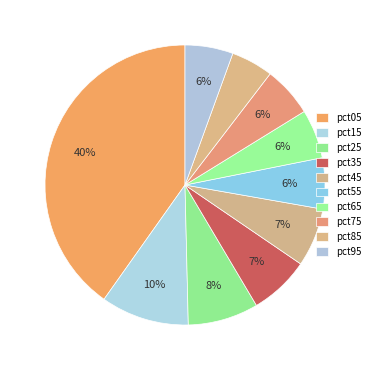

Count the number of slices in the pie.

10